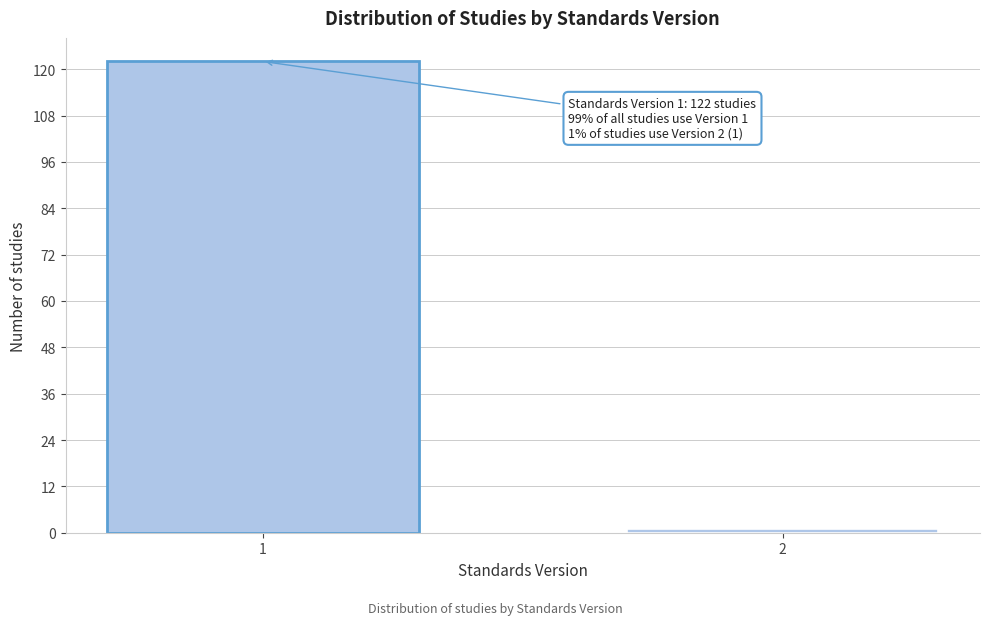

Reading left to right, what are all the values shown in this chart?

1=122	2=1